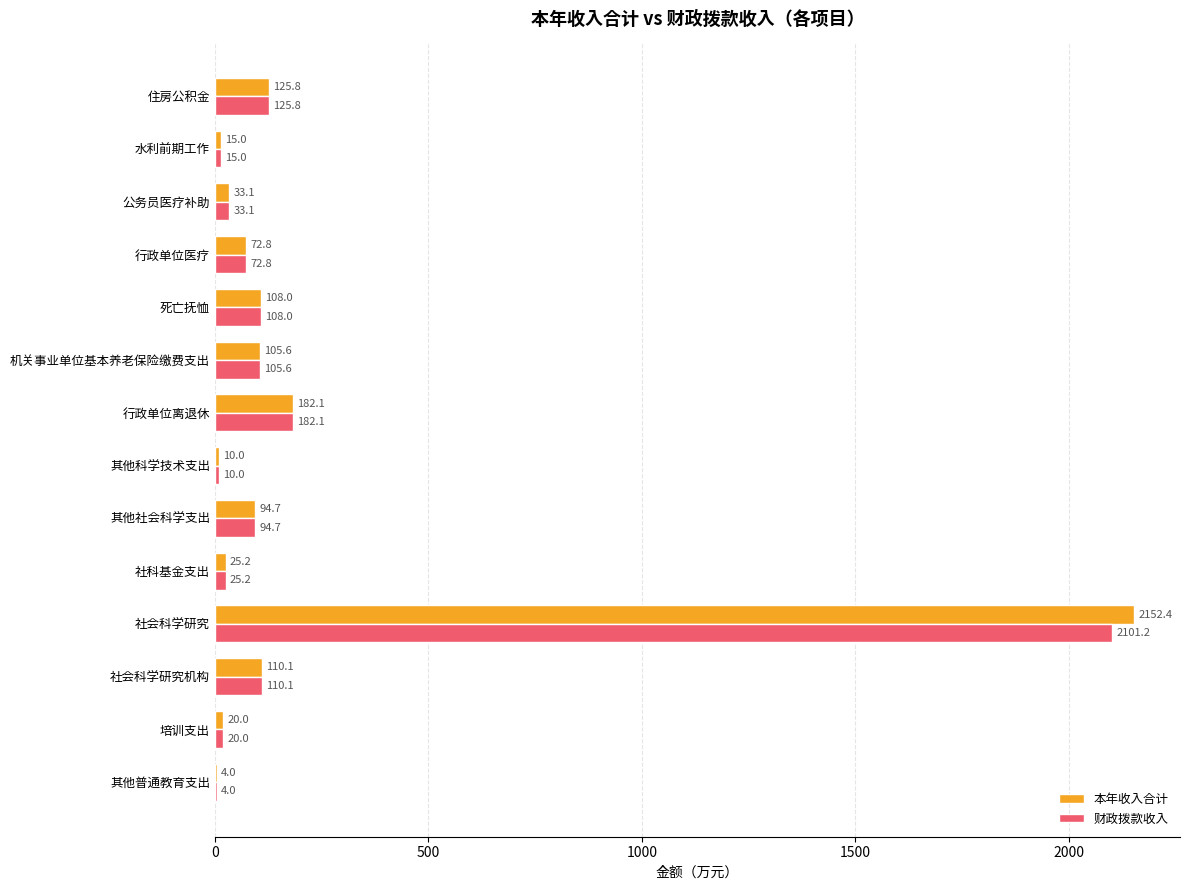

What is the total value across all series at 机关事业单位基本养老保险缴费支出?

211.2